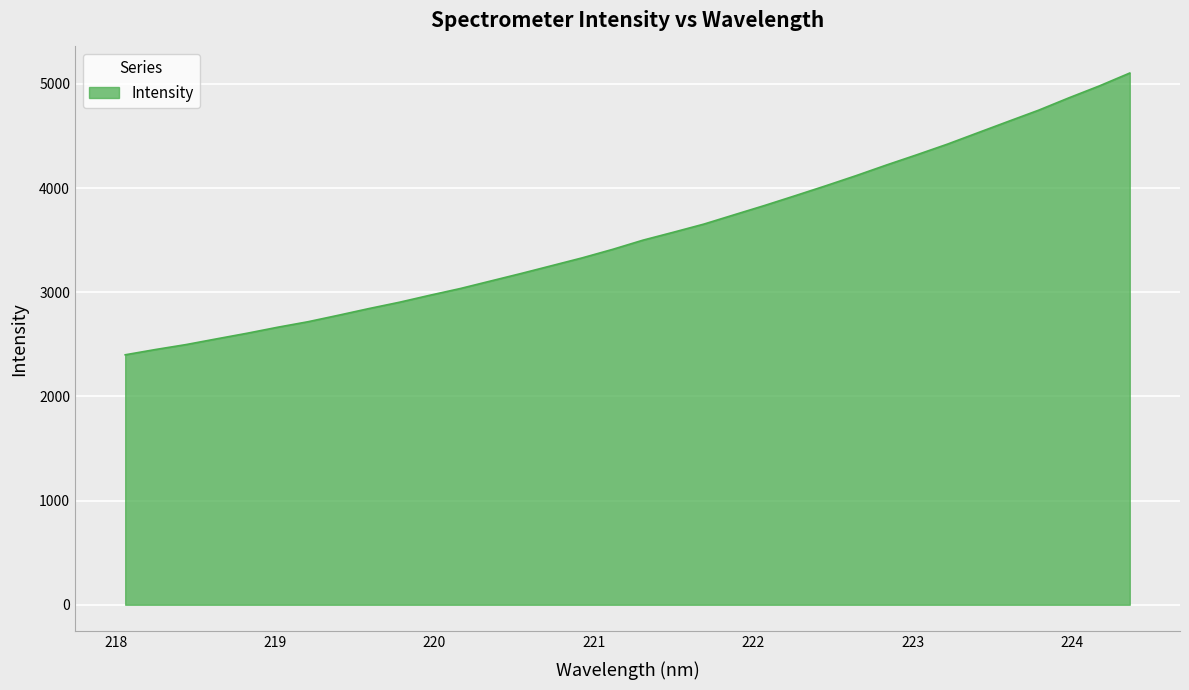

What is the maximum value shown in the chart?

5104.2